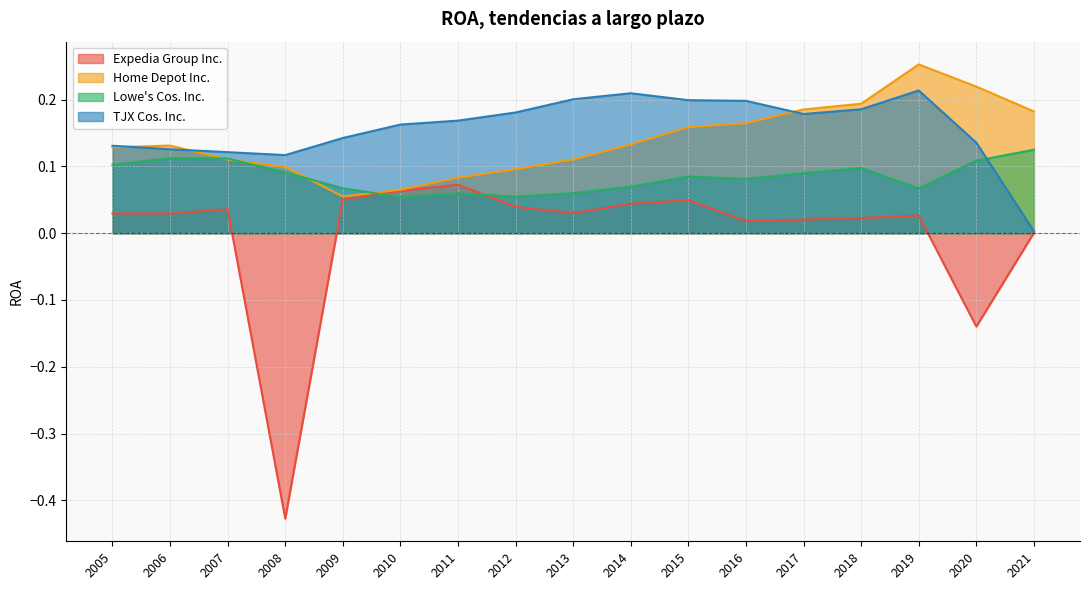

What is the greatest value displayed?

0.3